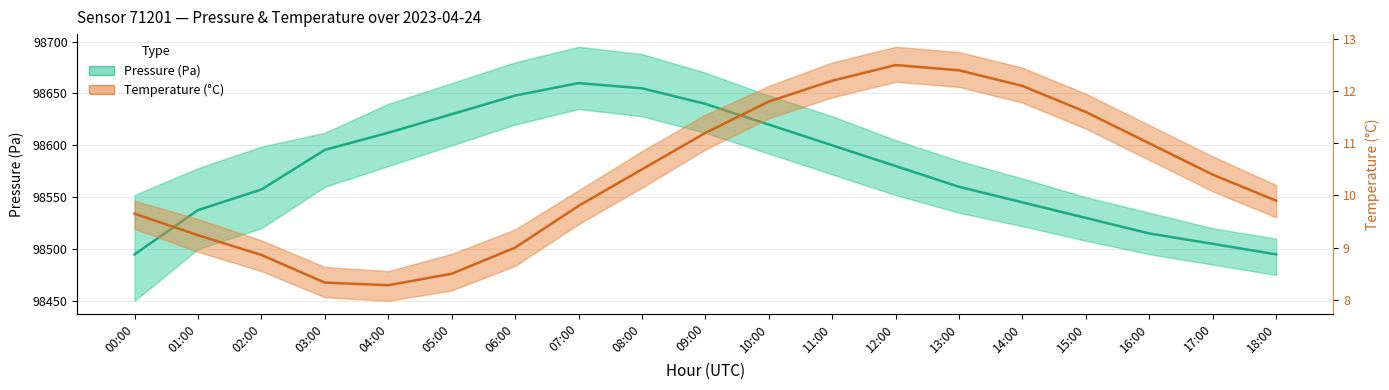

Where is the first local minimum for temperature?

04:00